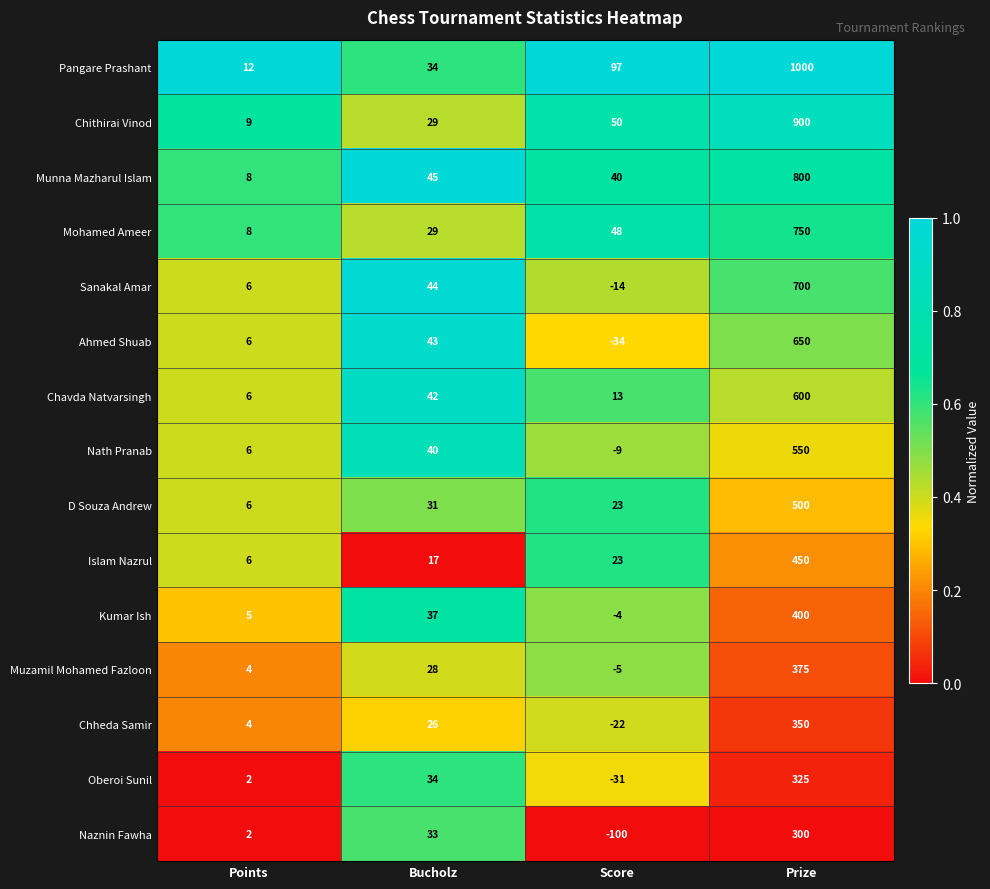

What is the spread (max minus min) of values at Score?

197